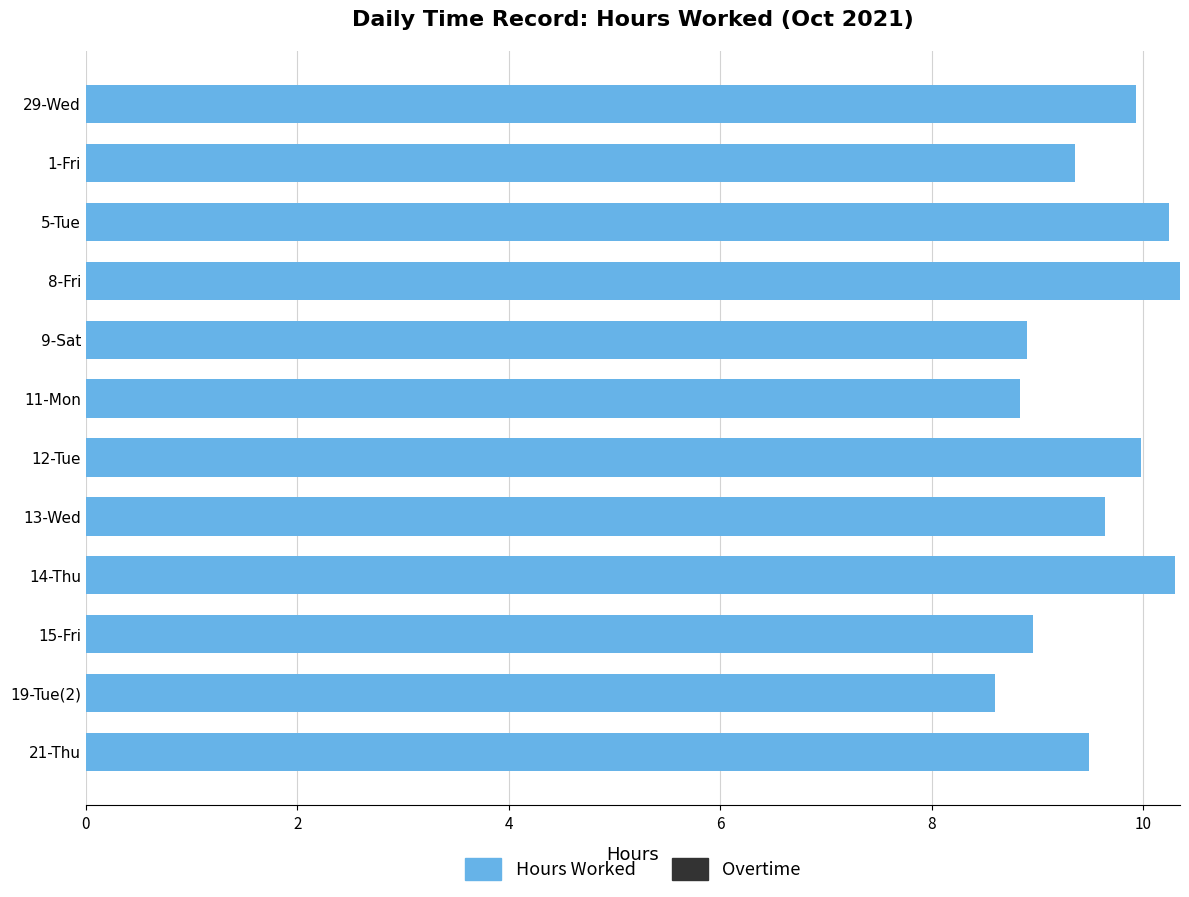

What is the difference between the values at 5-Tue and 21-Thu?

0.8